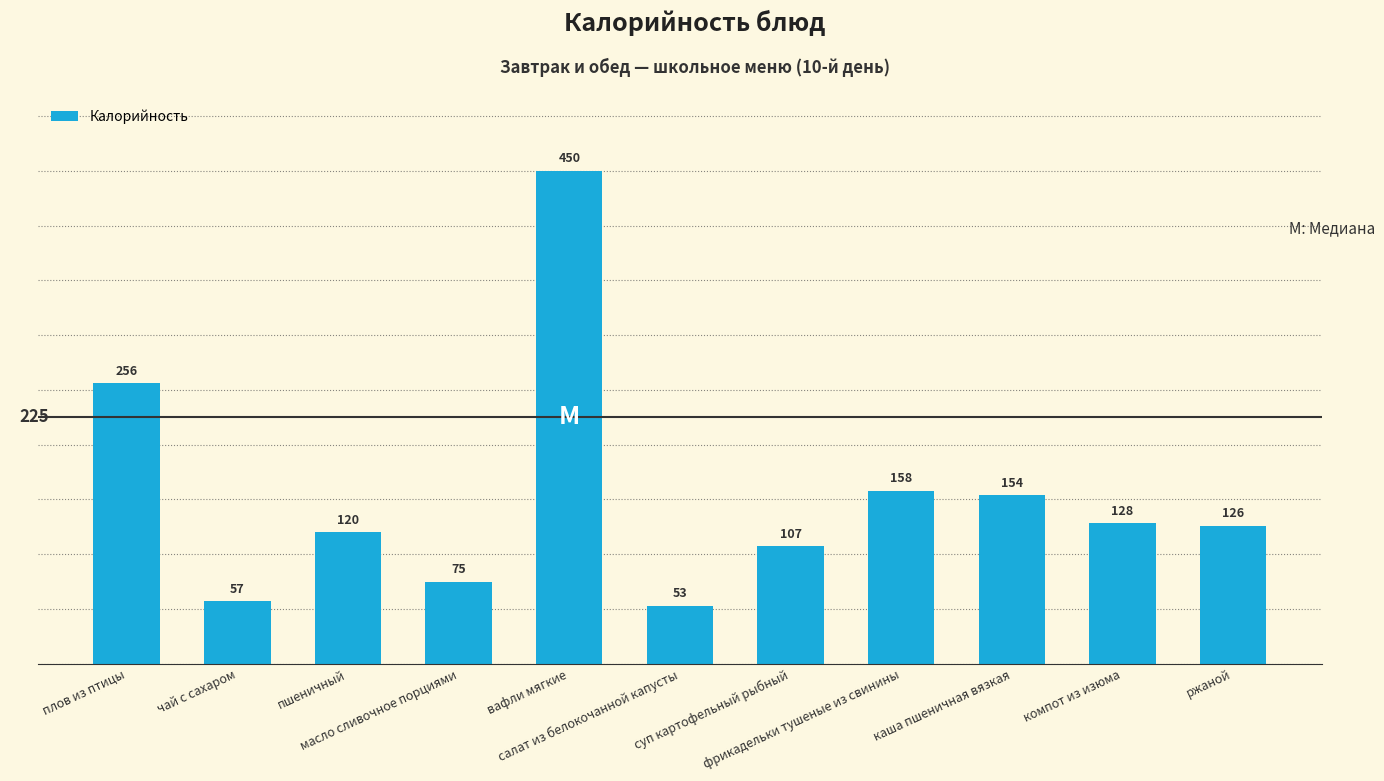

Between масло сливочное порциями and плов из птицы, which is larger?

плов из птицы